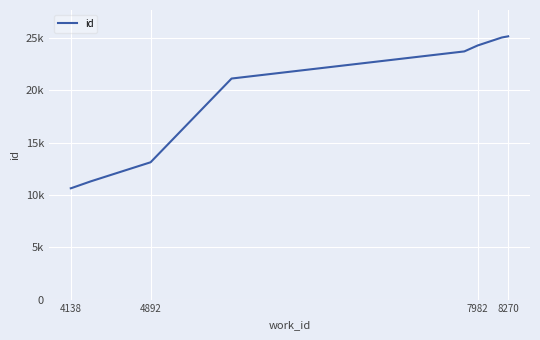

Does the chart have visible grid lines?

Yes